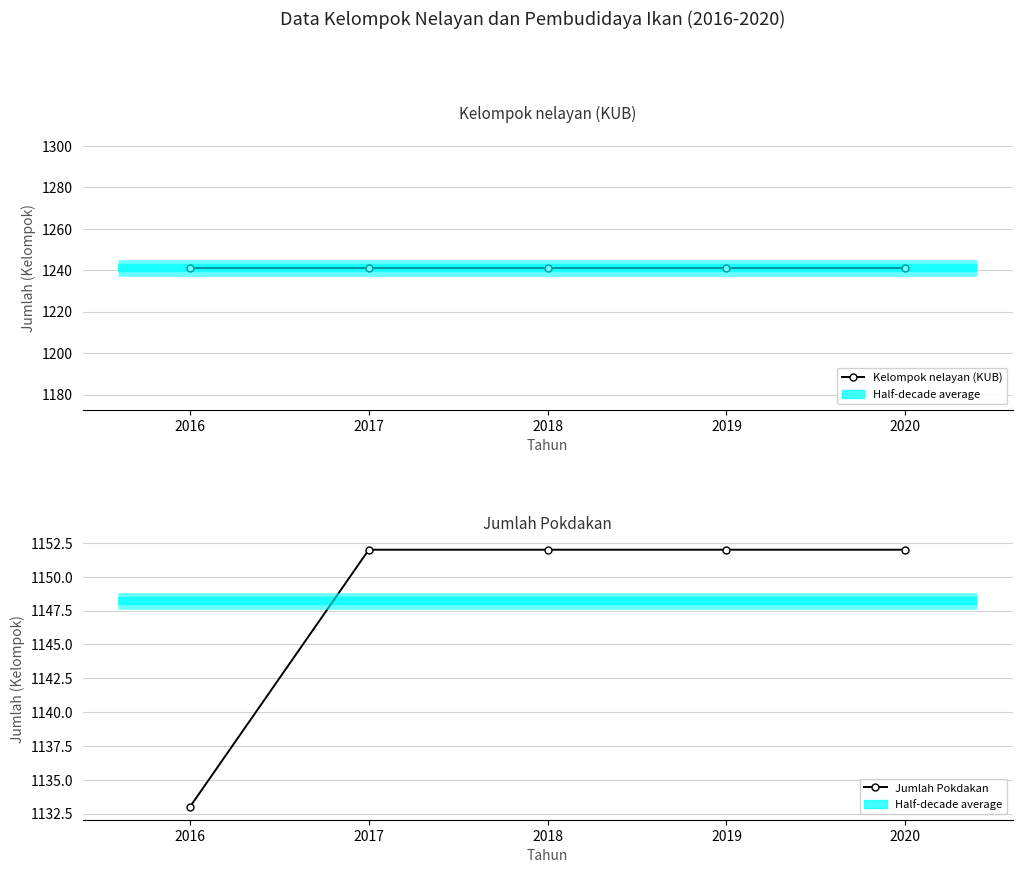

True or false: Kelompok nelayan (KUB) and Jumlah Pokdakan intersect in this chart.

False